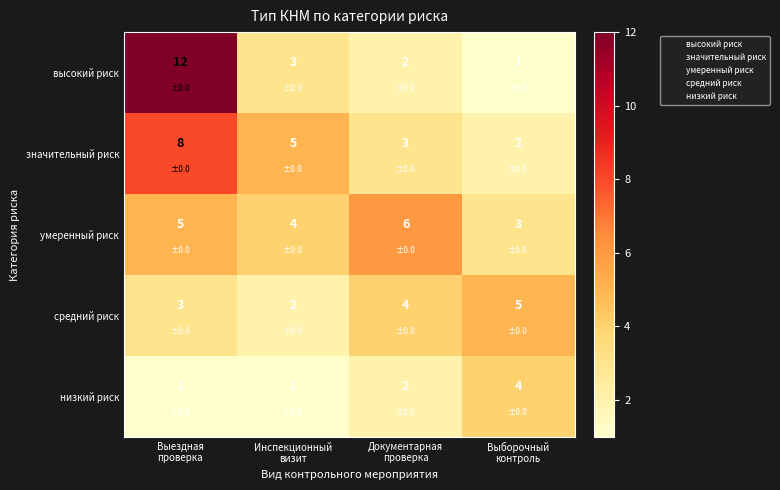

Rank the series by their maximum value, from highest to lowest.

высокий риск, значительный риск, умеренный риск, средний риск, низкий риск